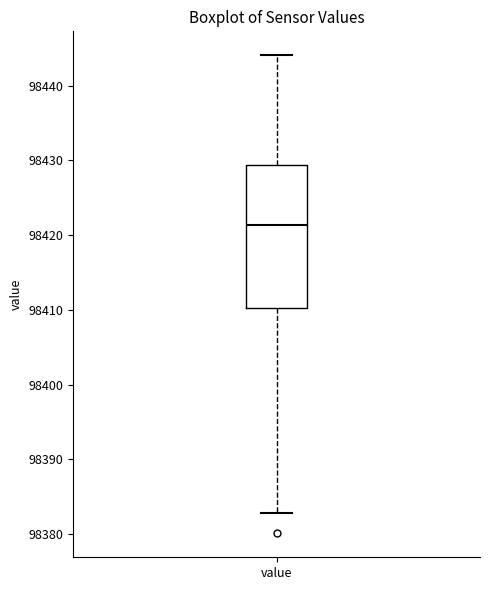

Transcribe this box plot: give where the median line is, the range the box spans, and where the two whiskers end, as read against the y-axis. The values are not printed on the chart, so give them approximately, as read against the axis.

median 98421, box 98410 to 98429, whiskers 98383 to 98444